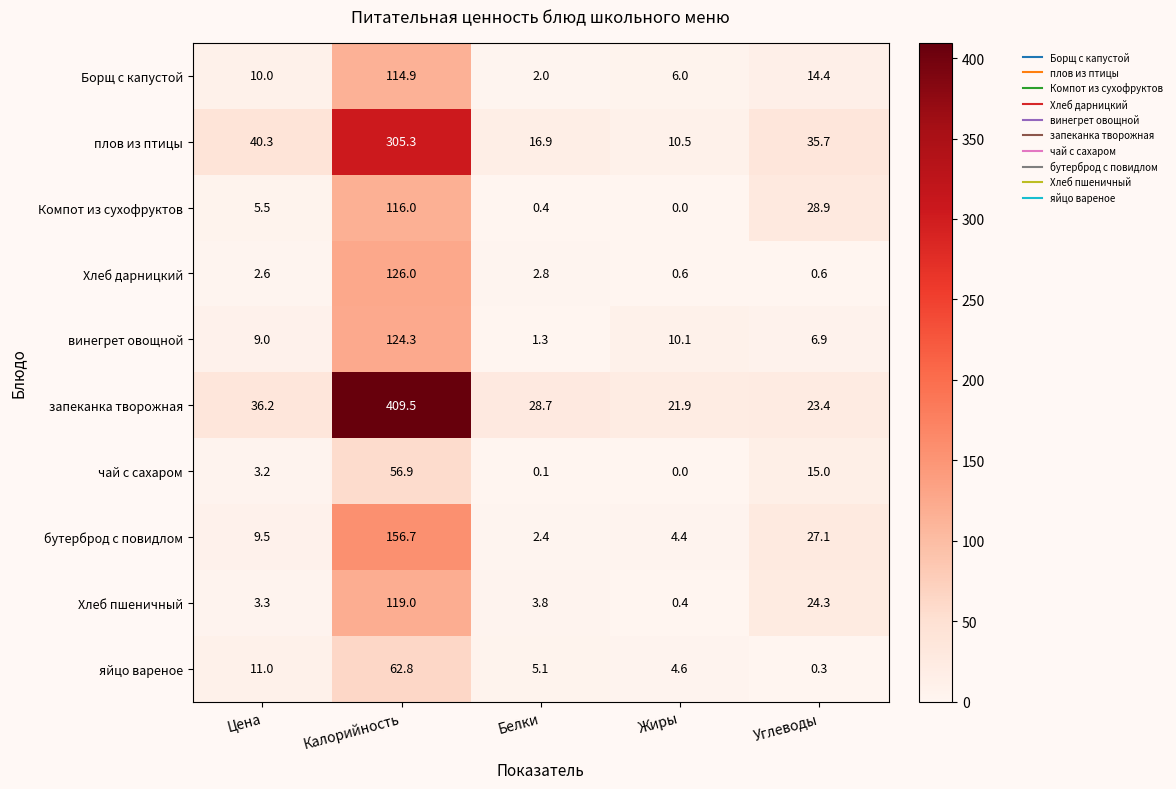

Rank the series by their maximum value, from highest to lowest.

запеканка творожная, плов из птицы, бутерброд с повидлом, Хлеб дарницкий, винегрет овощной, Хлеб пшеничный, Компот из сухофруктов, Борщ с капустой, яйцо вареное, чай с сахаром